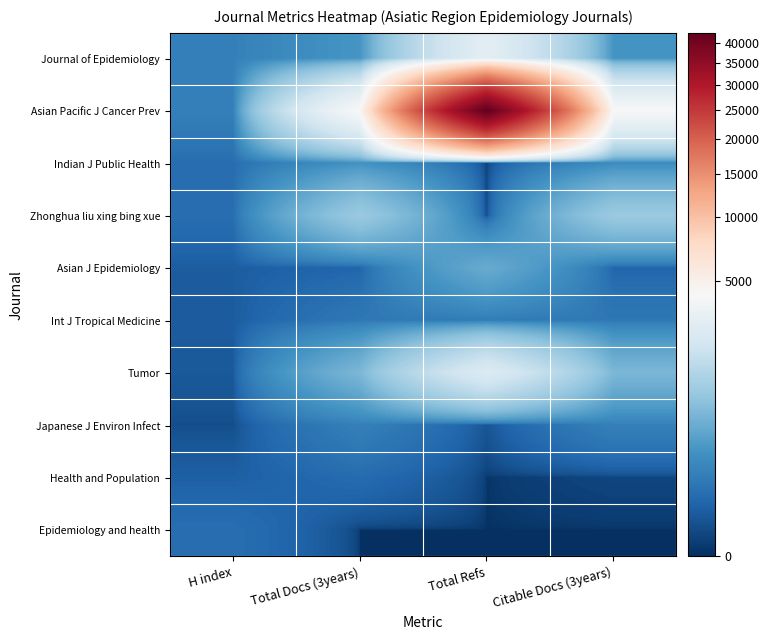

List the series in order of their peak value, highest first.

Asian Pacific J Cancer Prev, Journal of Epidemiology, Tumor, Zhonghua liu xing bing xue, Asian J Epidemiology, Indian J Public Health, Japanese J Environ Infect, Int J Tropical Medicine, Epidemiology and health, Health and Population